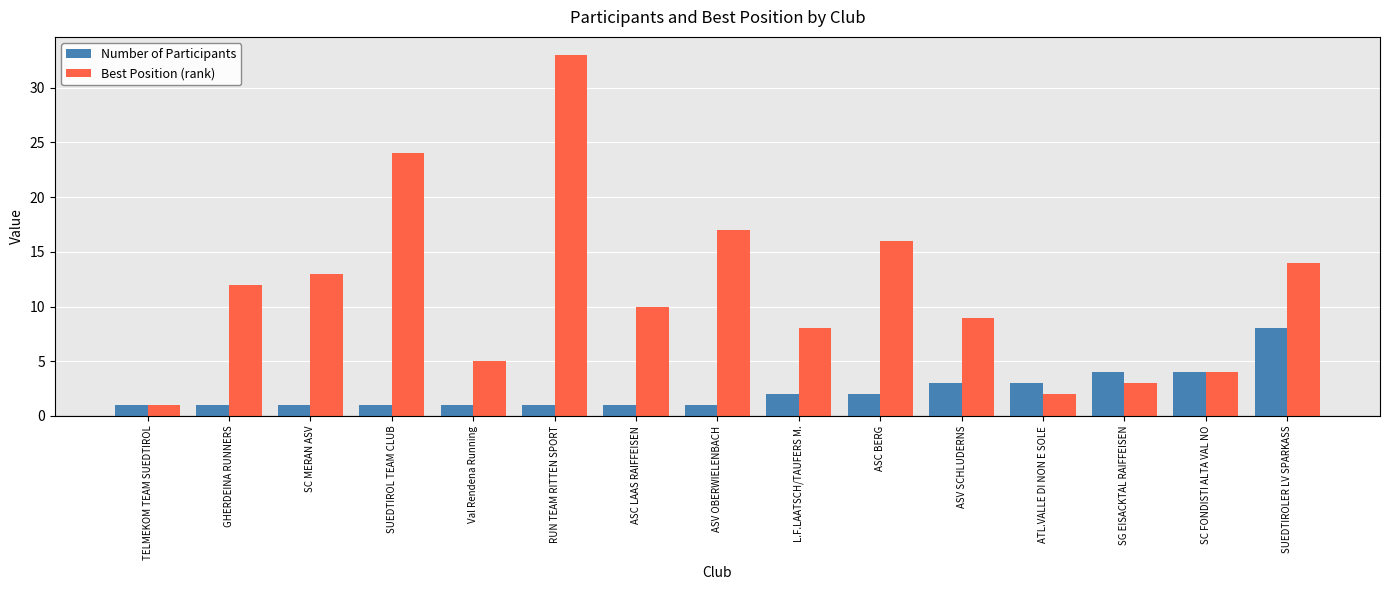

What is the maximum value for Best Position (rank)?

33